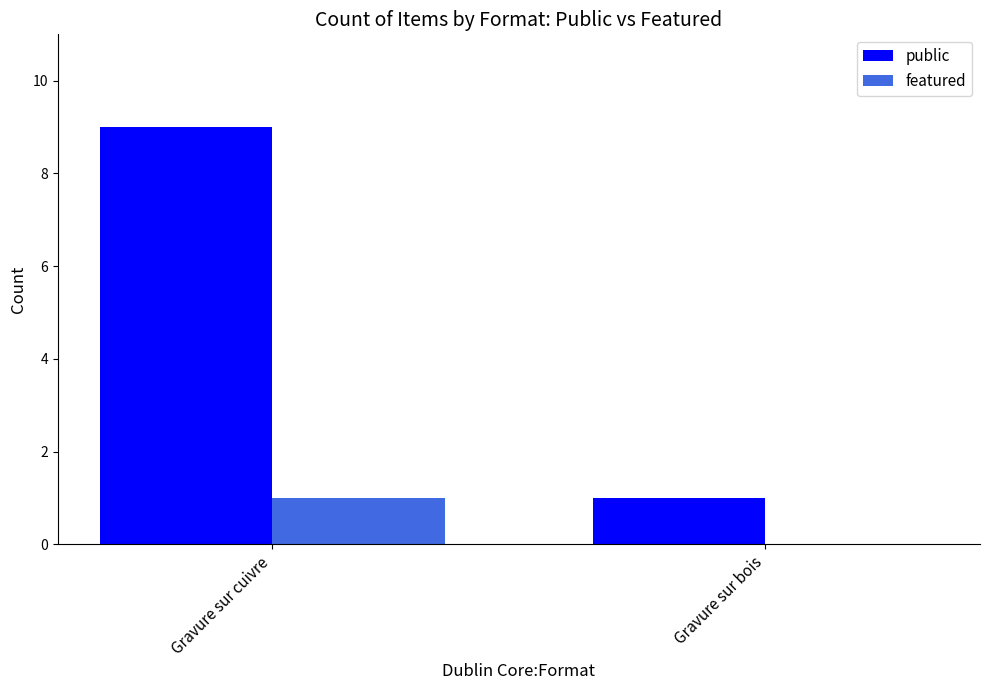

Reading left to right, what are all the values shown in this chart?

public: Gravure sur cuivre=9	Gravure sur bois=1
featured: Gravure sur cuivre=1	Gravure sur bois=0